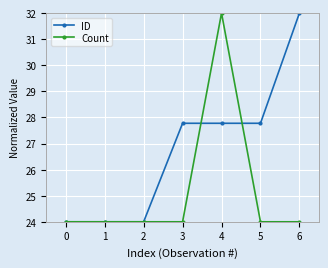

What is the value of the Count point at the 2nd from the left?

24.0